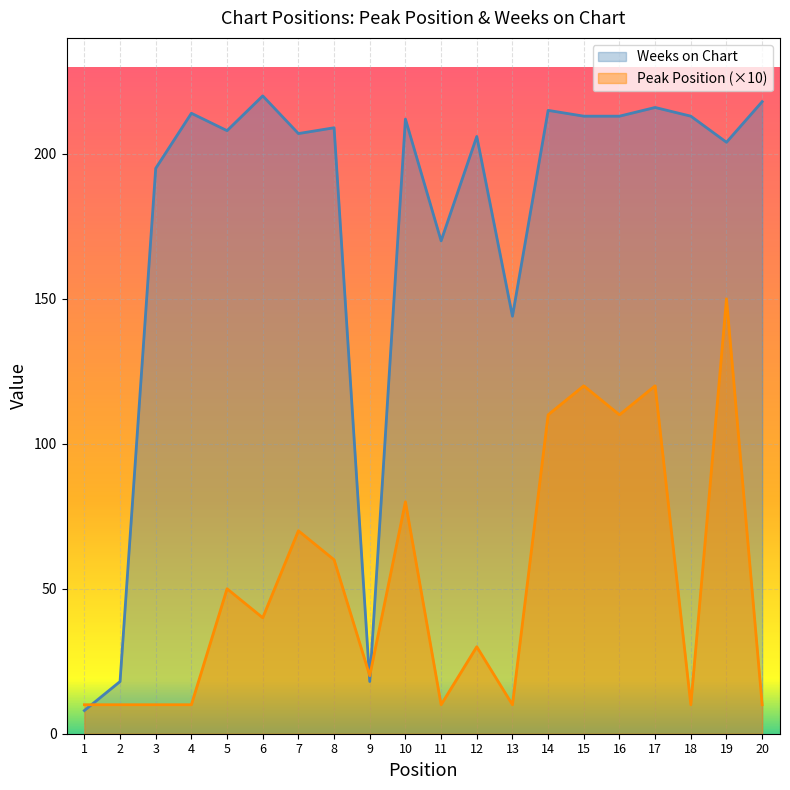

In Weeks on Chart, how many points are higher than both neighbors (excluding endpoints)?

7